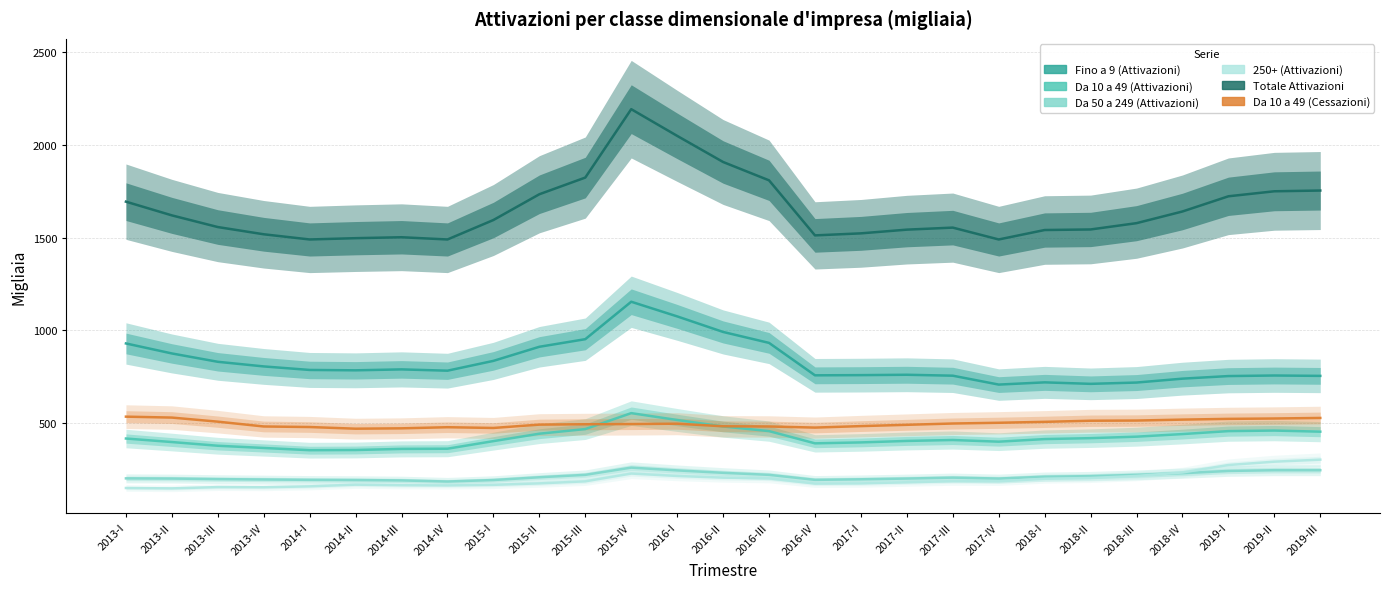

At which label is Da 10 a 49 (Attivazioni) closest to 453?

2019-III